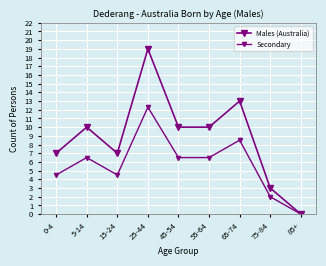

At which category does Males (Australia) reach its first local valley?

15-24